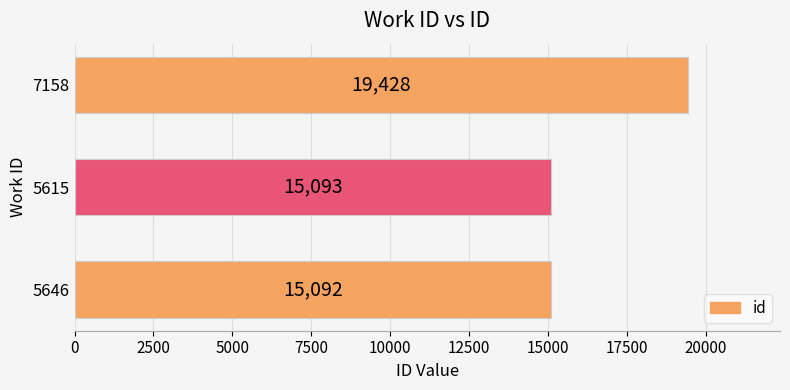

Reading bottom to top, what are all the values shown in this chart?

15092	15093	19428